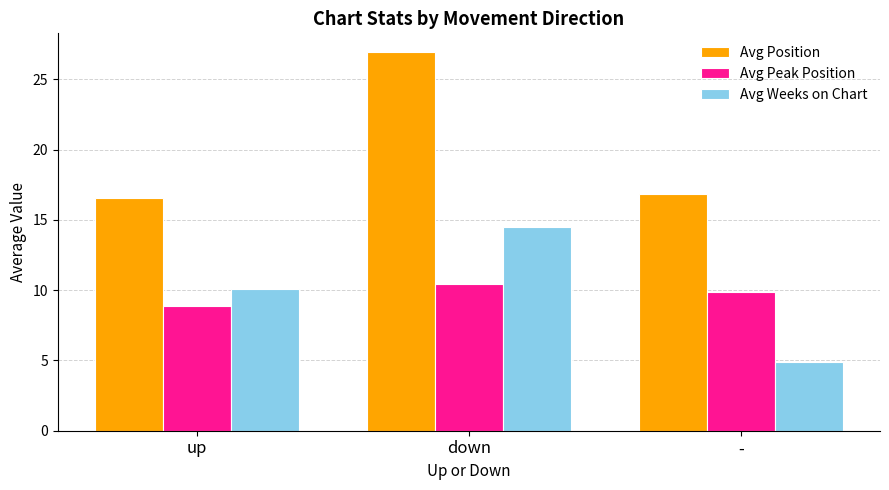

What are all the series names shown in the legend?

Avg Position, Avg Peak Position, Avg Weeks on Chart